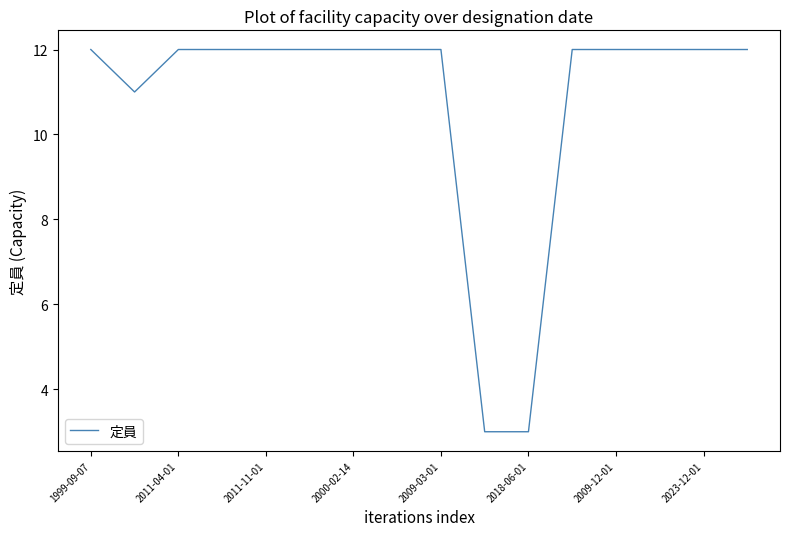

What is the greatest value displayed?

12